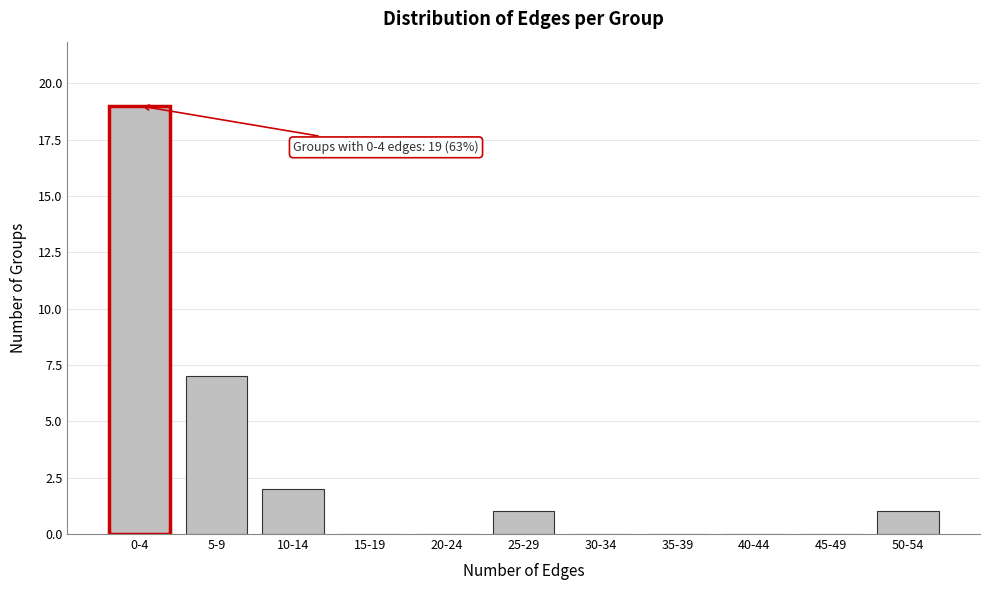

Reading right to left, what are all the values shown in this chart?

50-54=1	45-49=0	40-44=0	35-39=0	30-34=0	25-29=1	20-24=0	15-19=0	10-14=2	5-9=7	0-4=19